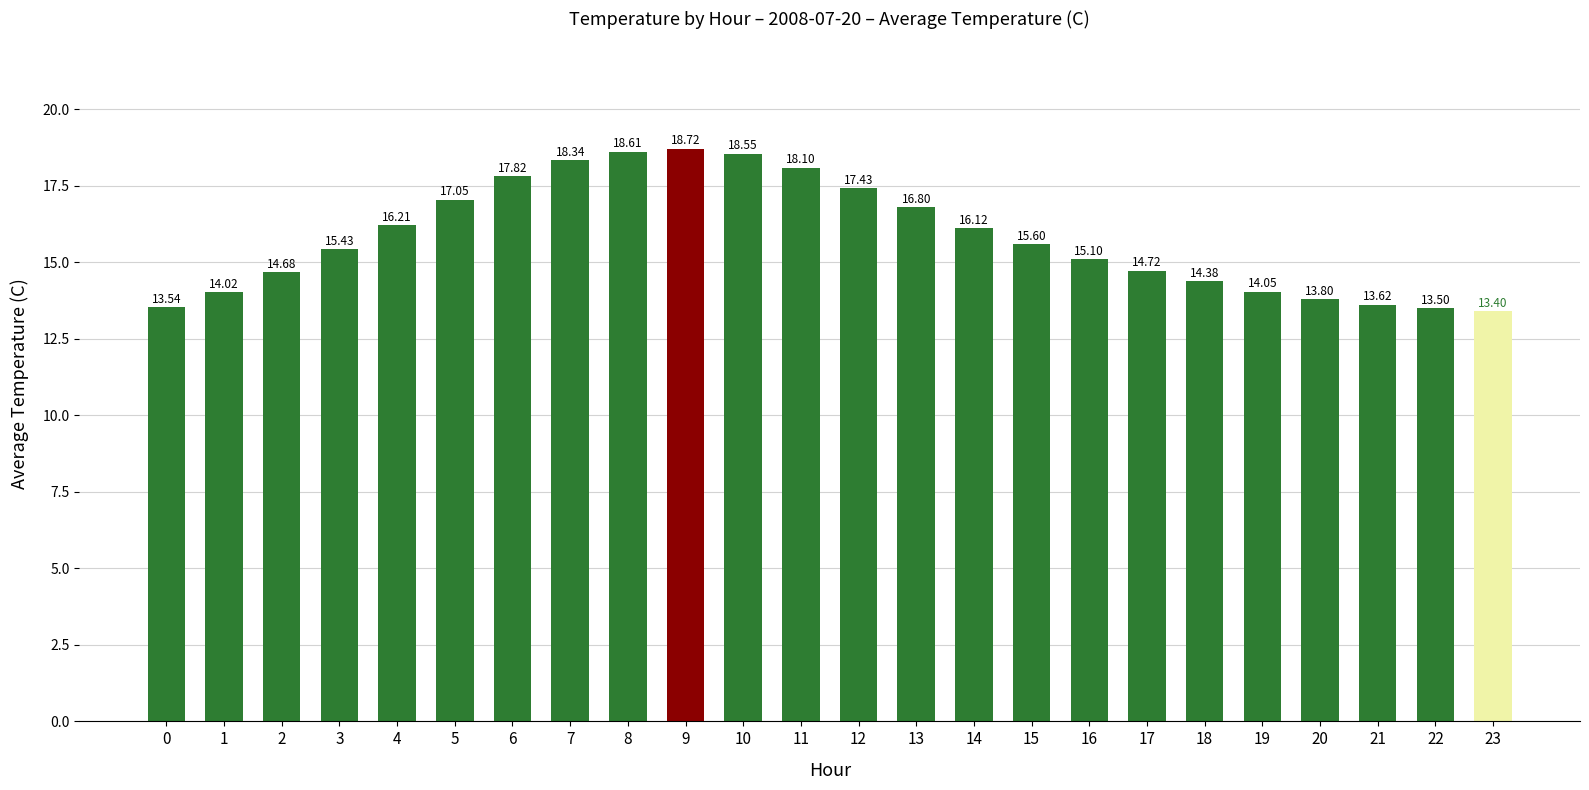

How many values are below 15?

10